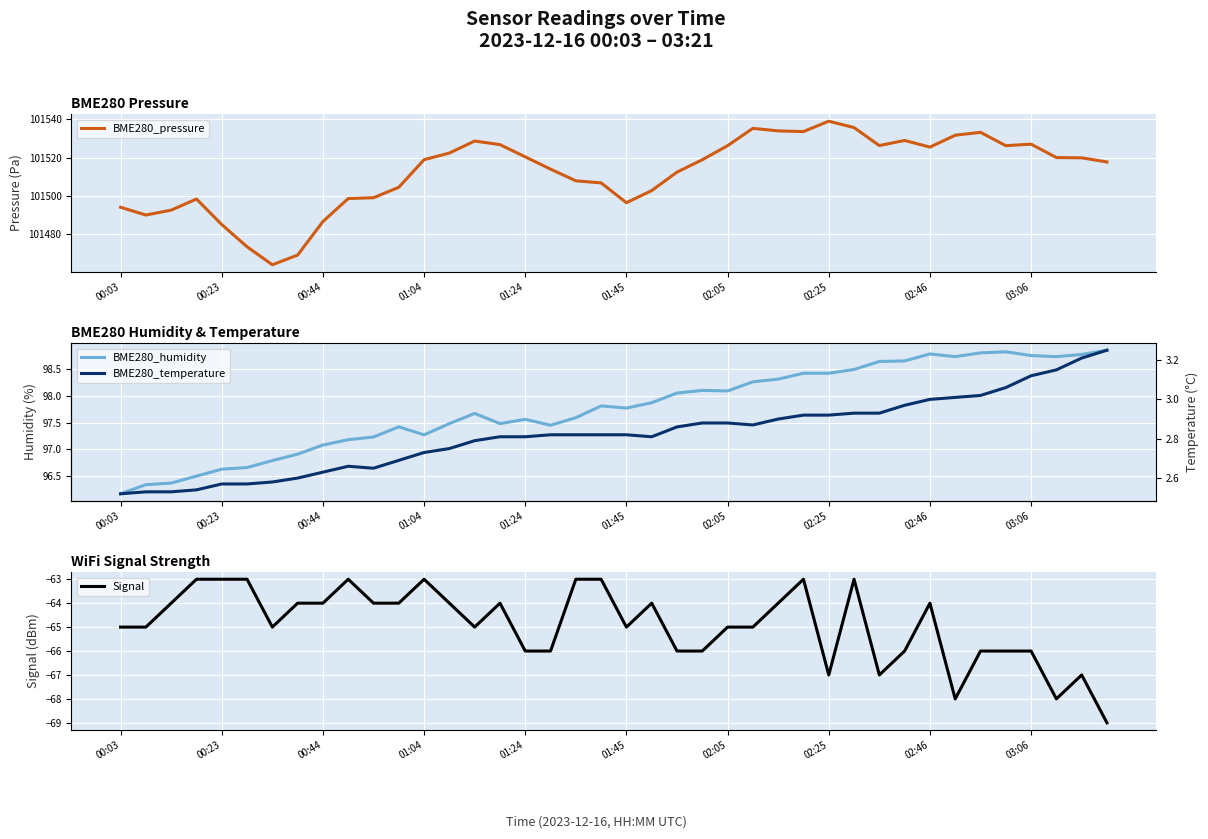

True or false: BME280_humidity and Signal intersect in this chart.

False